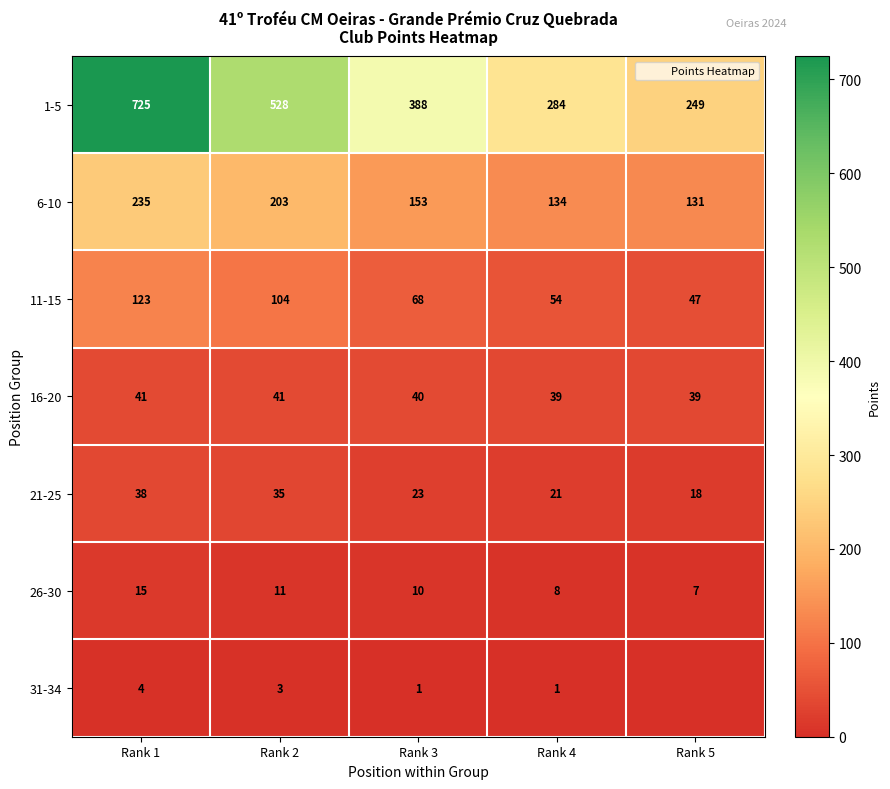

What is the spread (max minus min) of values at Rank 1?

721